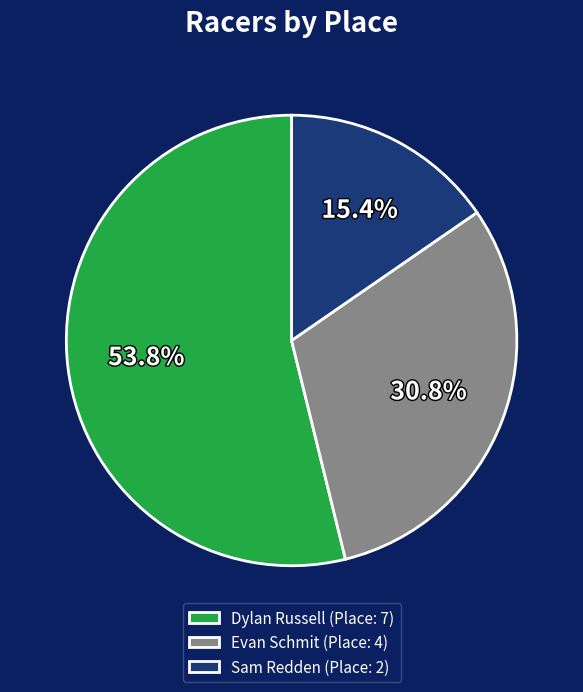

Is the sum of Sam Redden and Dylan Russell greater than half?

Yes